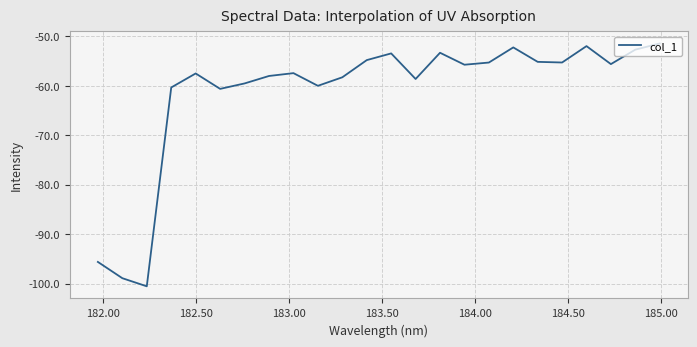

What is the difference between the maximum and minimum values?

49.1